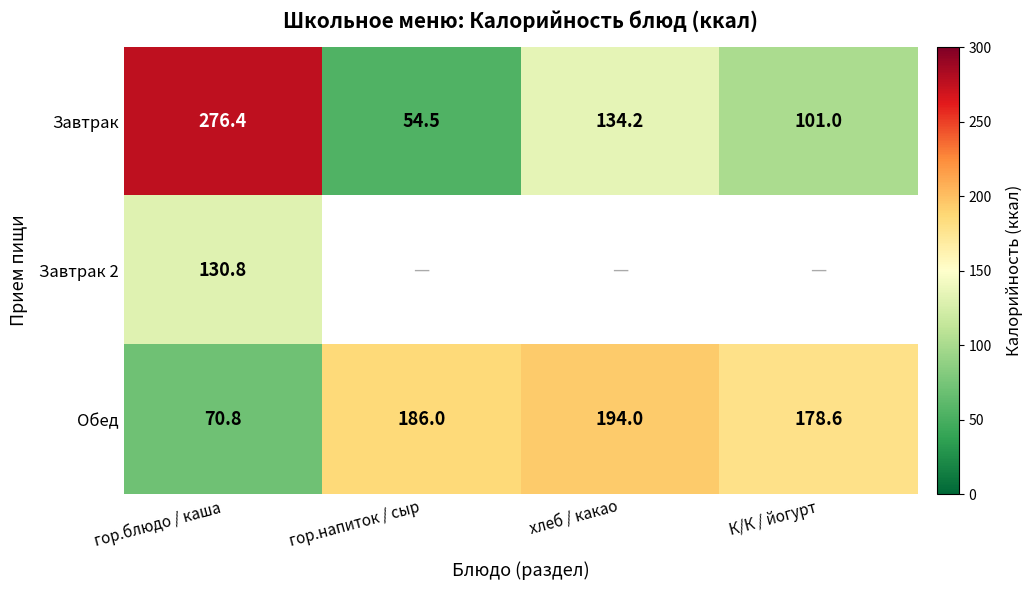

What is the difference between the maximum and minimum values in the Обед series?

123.2